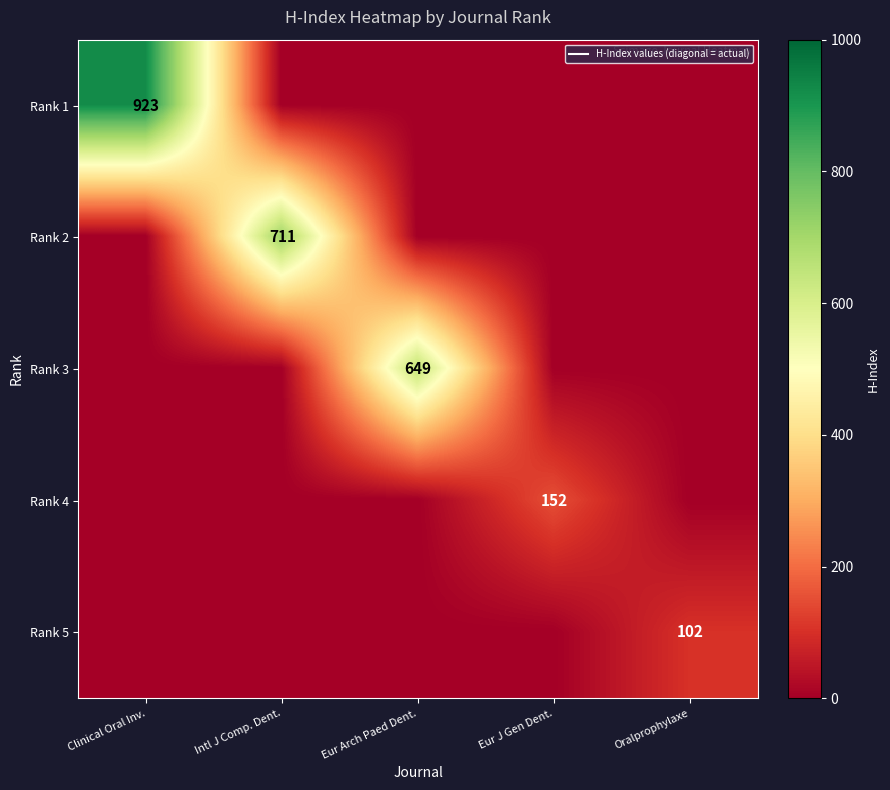

What is the greatest value displayed?

923